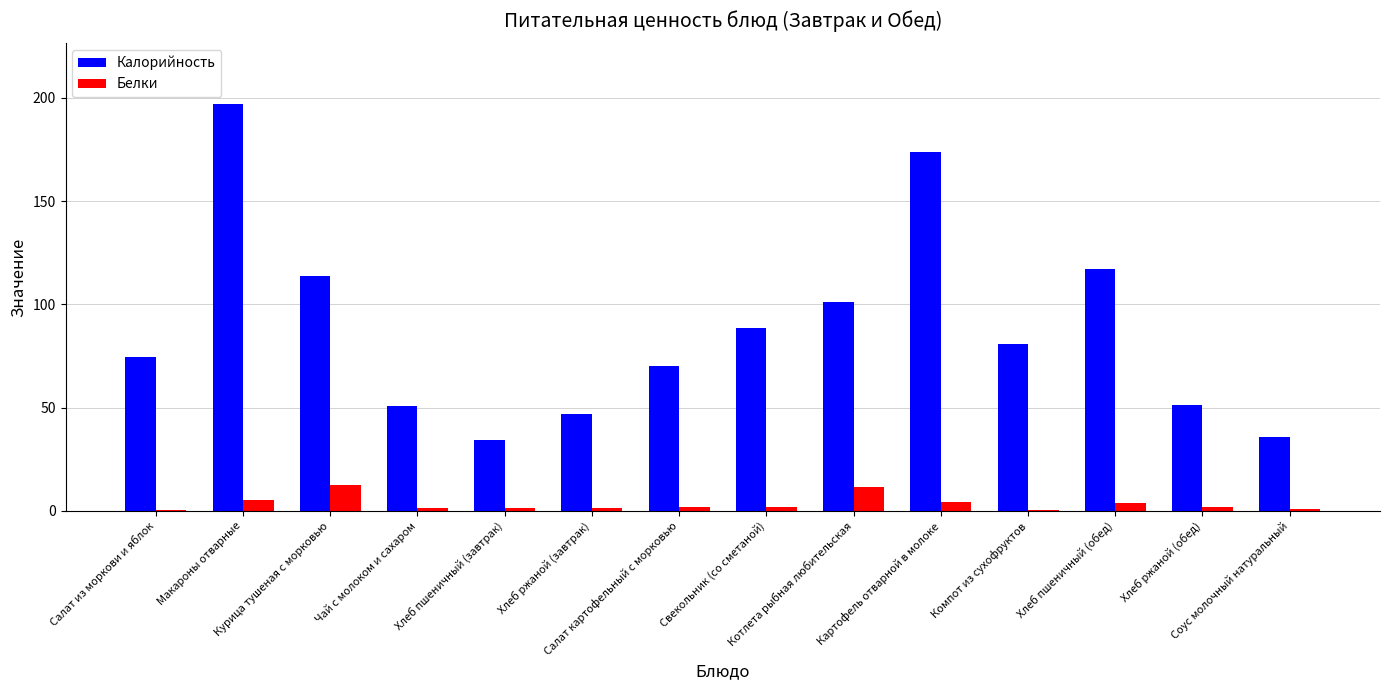

What is the approximate value of Белки at Соус молочный натуральный?

1.1